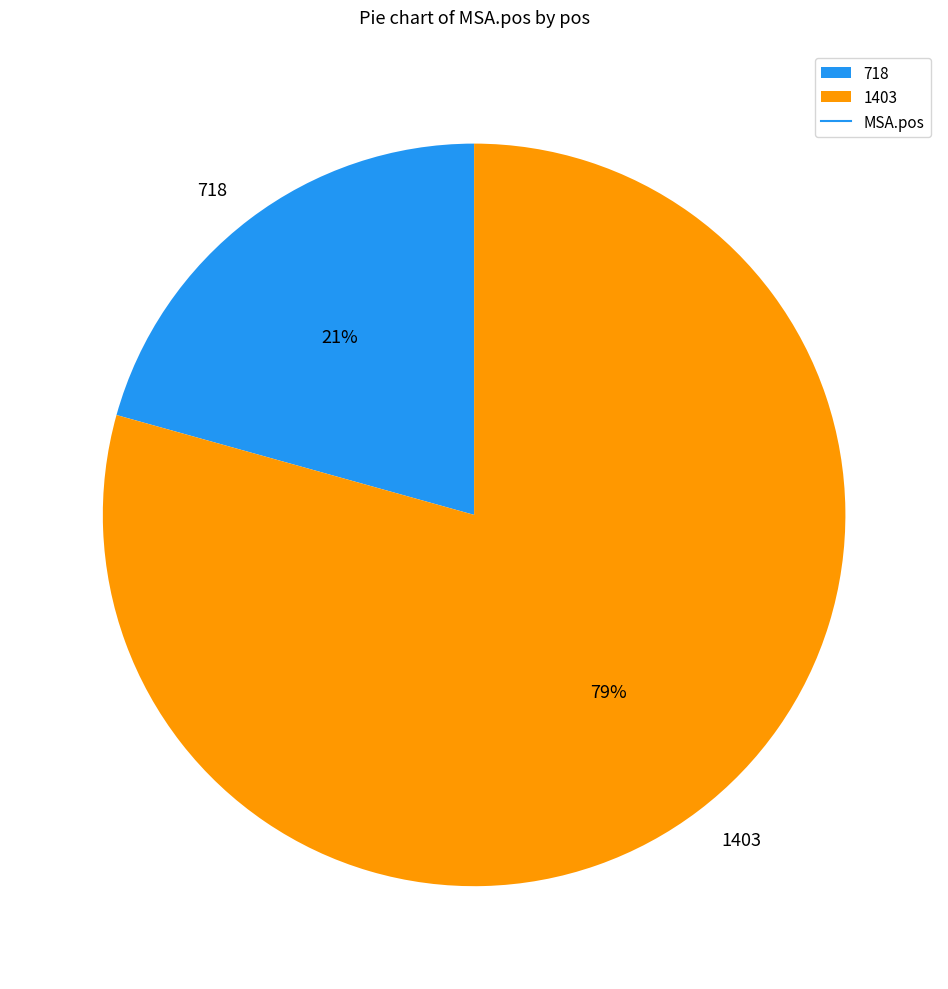

The 1403 slice represents 88% of the pie. True or false?

False